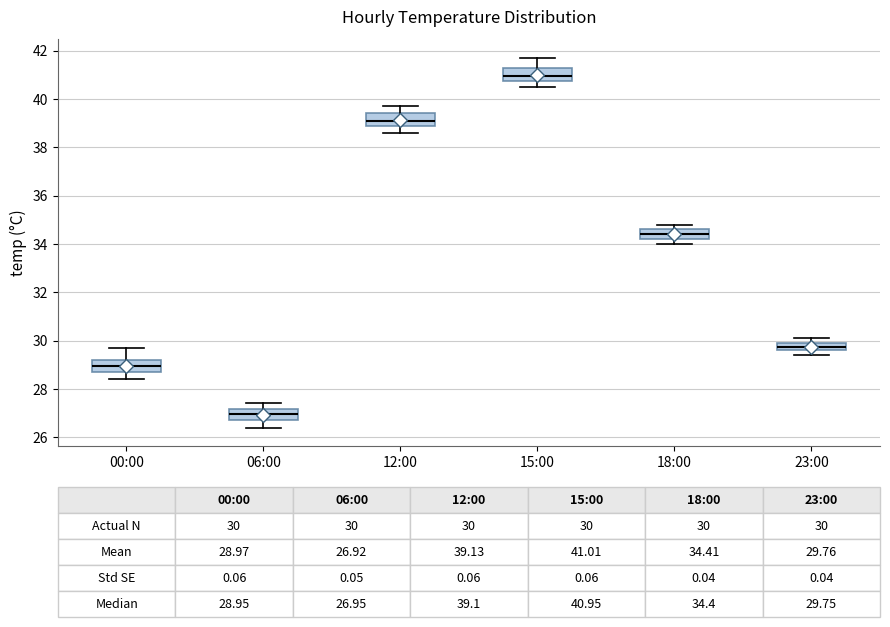

Which box's median line is the highest?

15:00